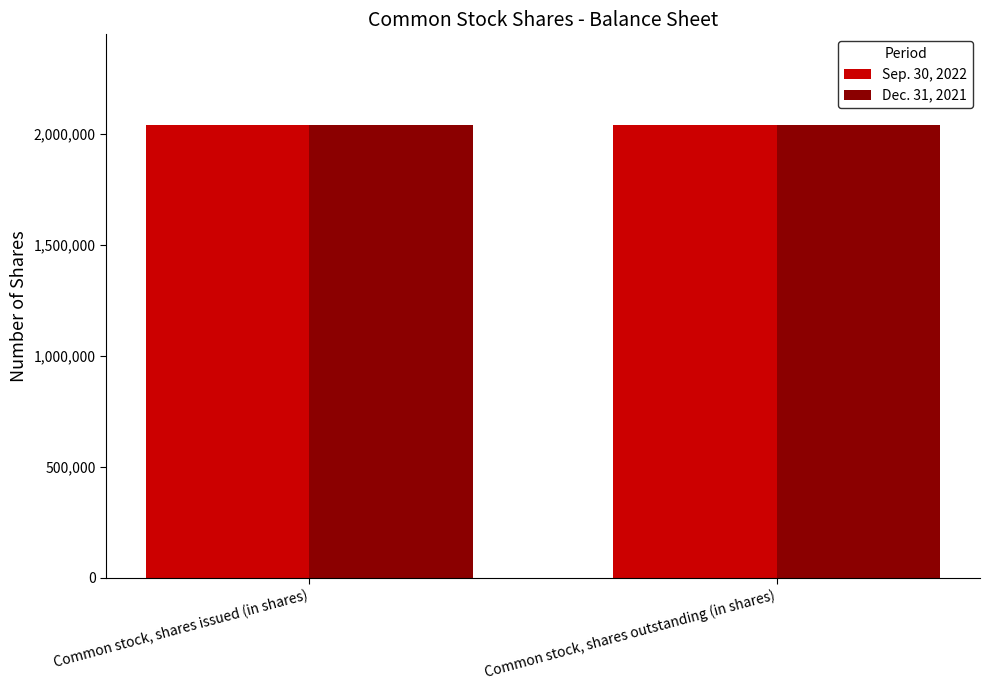

List the series in order of their overall mean, lowest first.

Dec. 31, 2021, Sep. 30, 2022